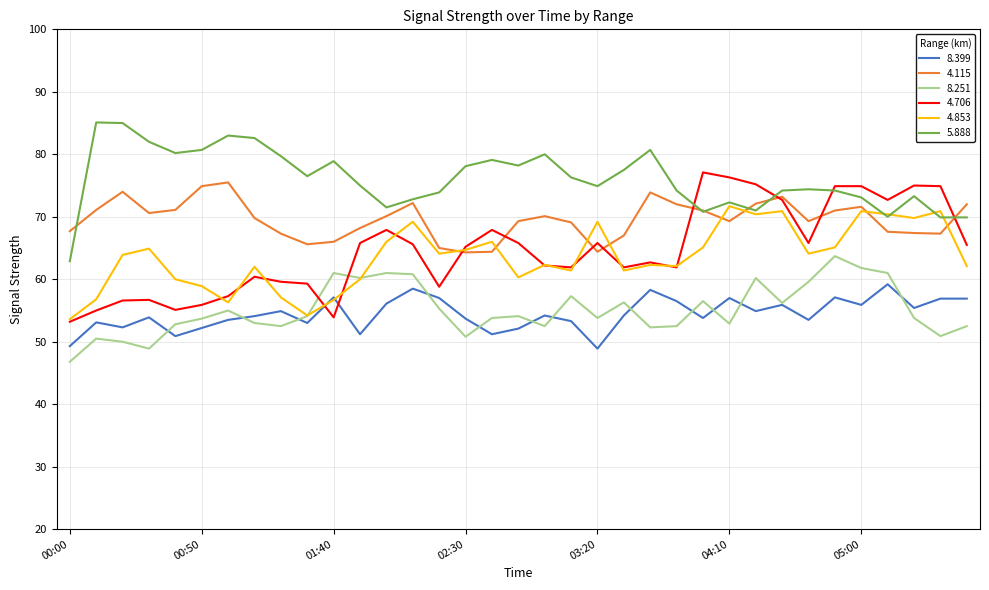

What is the highest value of the 8.251 series?

63.7